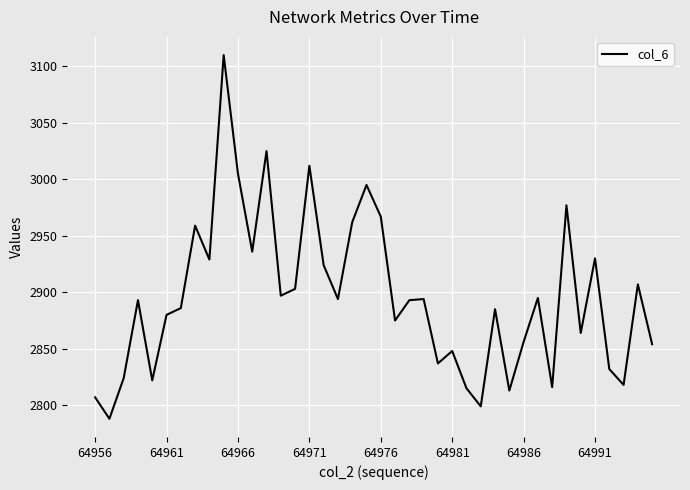

What is the difference between the maximum and minimum values?

322